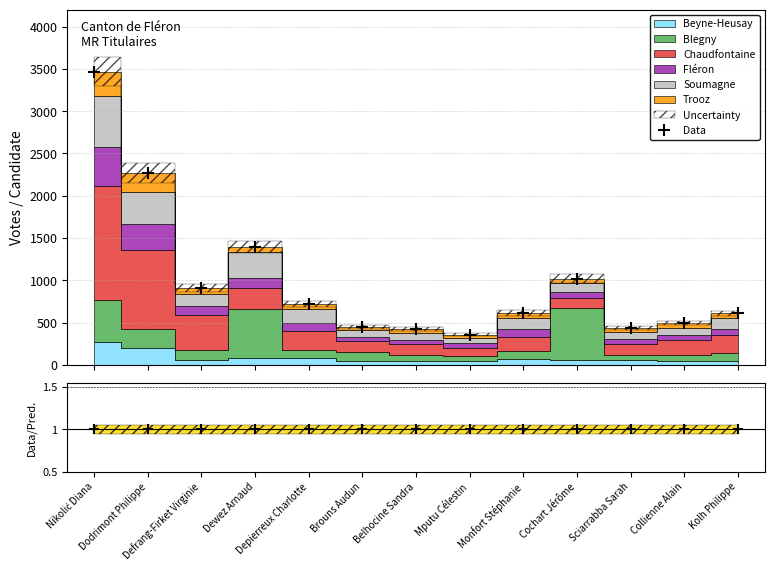

What is the total value across all series at Cochart Jérôme?

1022